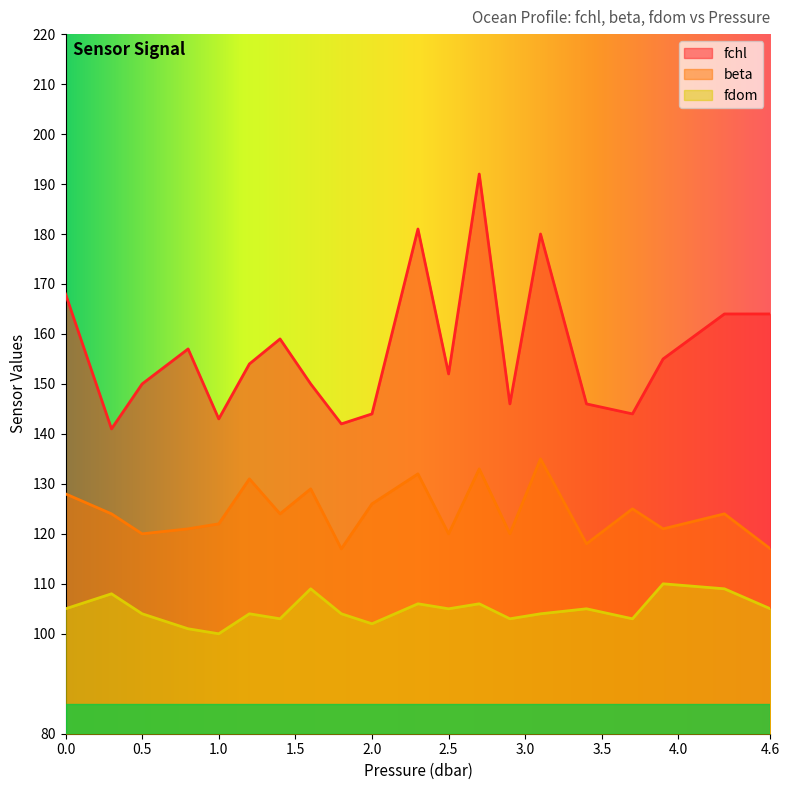

At which category is the sum across all series the highest?

2.7